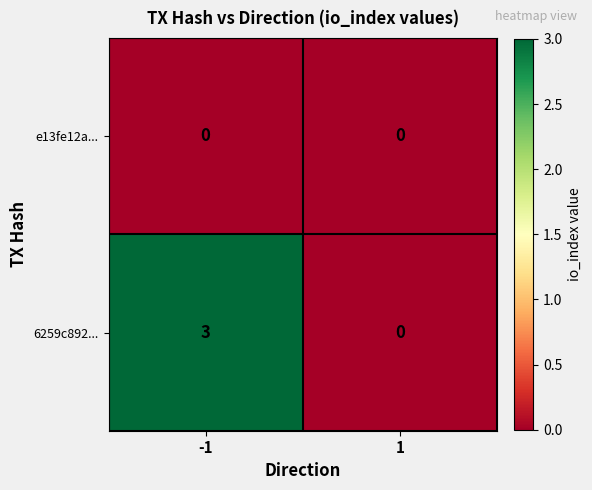

Is it true that 6259c892... equals 0 at 1?

True